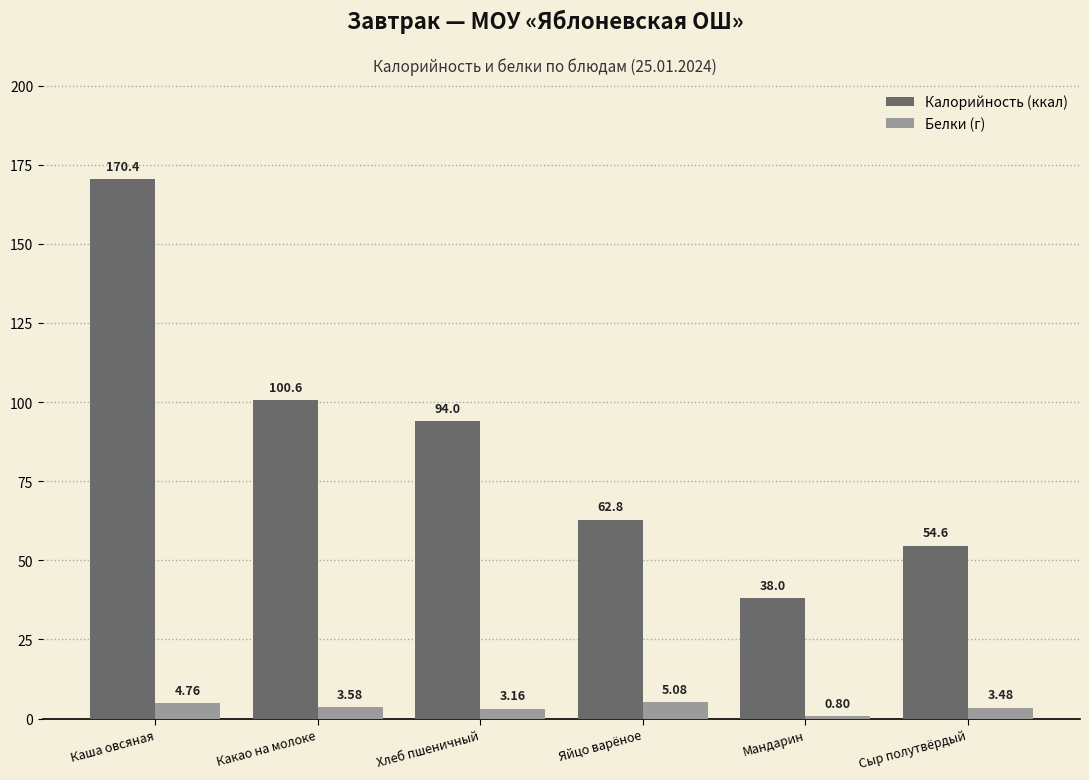

At which category does the chart reach its minimum across all series?

Мандарин